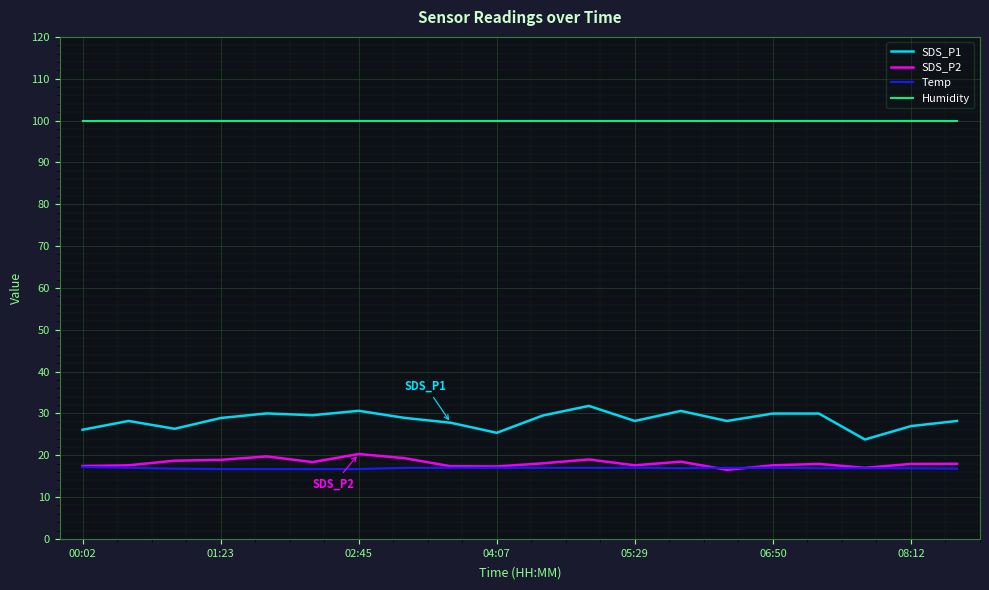

Which series has the widest spread of values?

SDS_P1